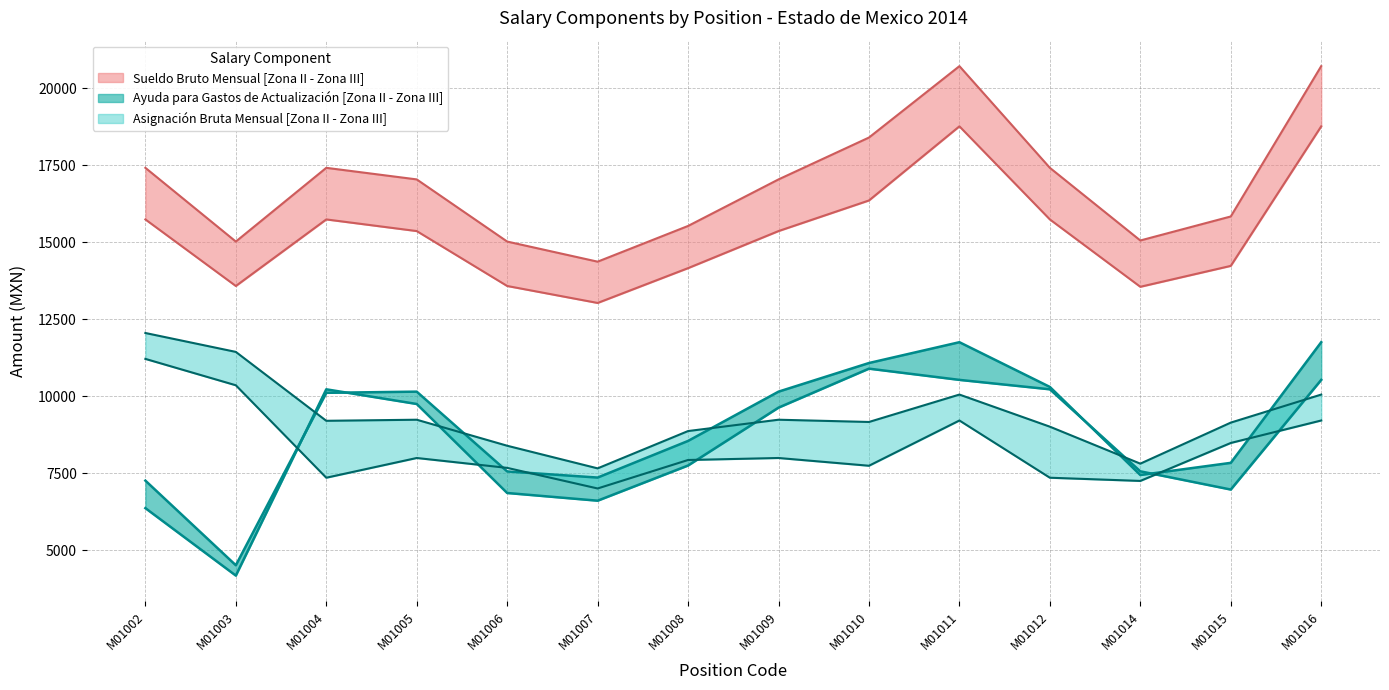

How many values in the AYUDA ZONA II series are below 9628?

7